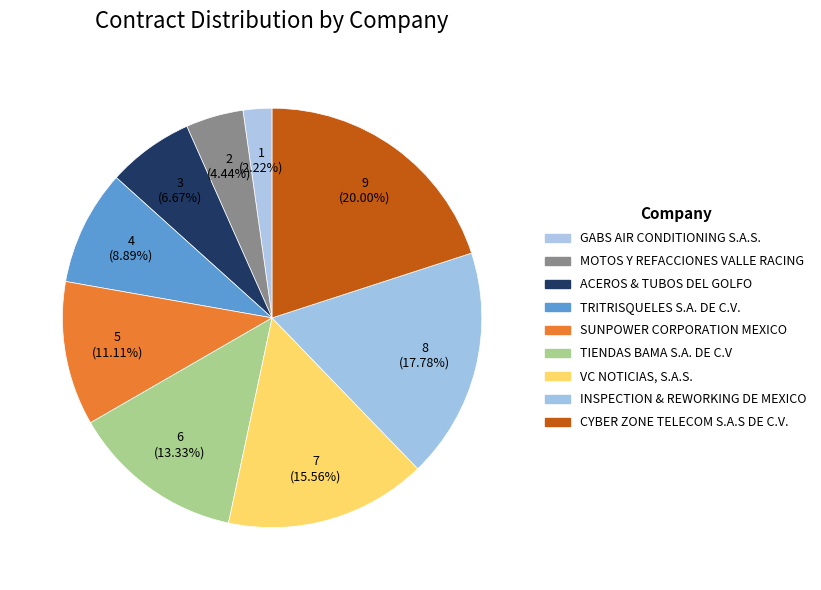

To the nearest percent, what percentage of the pie is GABS AIR CONDITIONING S.A.S.?

2%